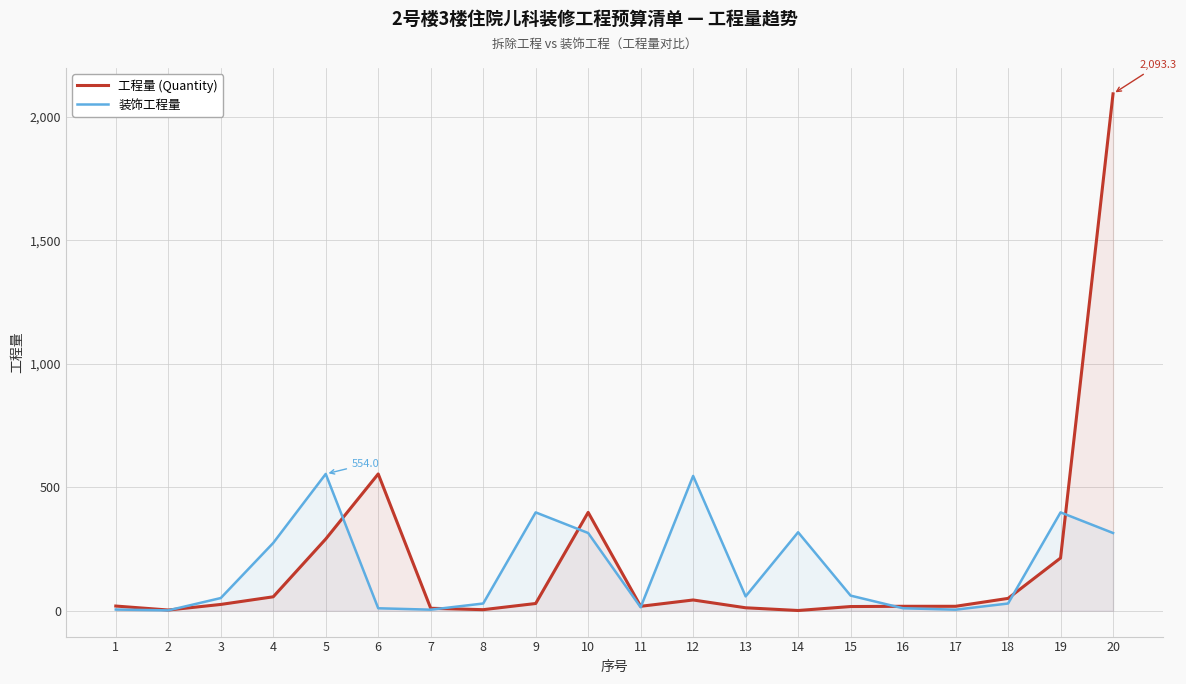

Reading right to left, list all the values displayed in this chart.

工程量 (Quantity): 20=2093.3	19=213.6	18=50.0	17=18.0	16=18.0	15=17.0	14=1.0	13=12.0	12=43.6	11=18.0	10=398.3	9=29.3	8=4.3	7=10.0	6=554.0	5=290.5	4=56.5	3=25.5	2=2.9	1=19.0
装饰工程量: 20=314.8	19=398.3	18=29.3	17=4.3	16=10.0	15=61.3	14=317.8	13=58.2	12=546.0	11=14.1	10=314.8	9=398.3	8=29.3	7=4.3	6=10.0	5=554.0	4=274.6	3=51.4	2=1.5	1=4.9